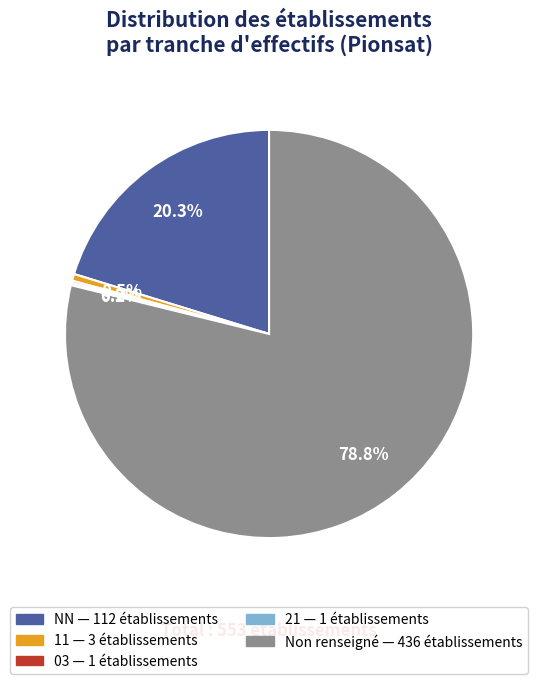

Is there a majority slice in this chart?

Yes